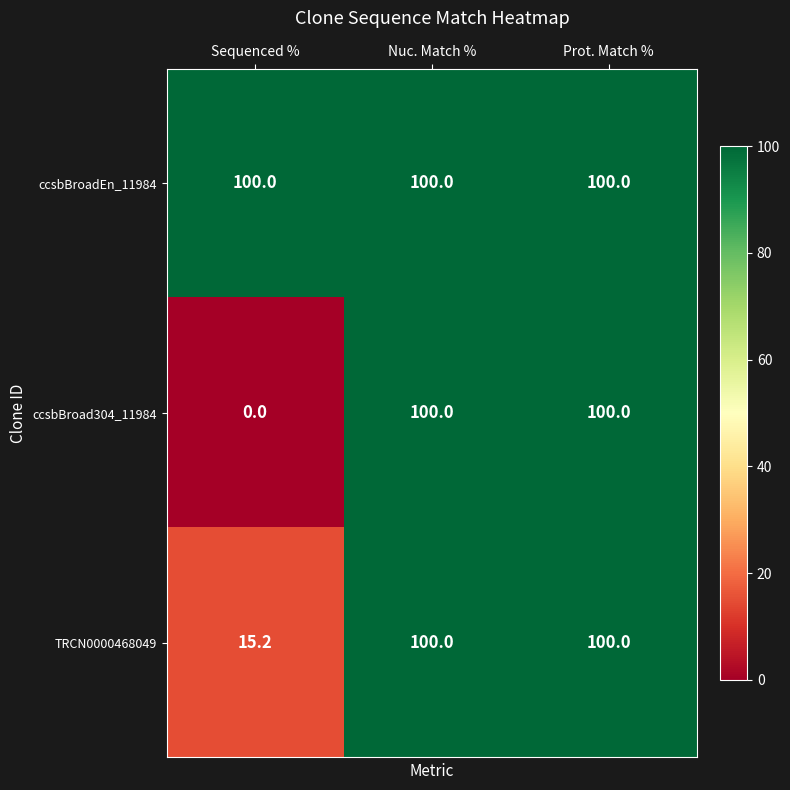

What is the lowest value of the TRCN0000468049 series?

15.2